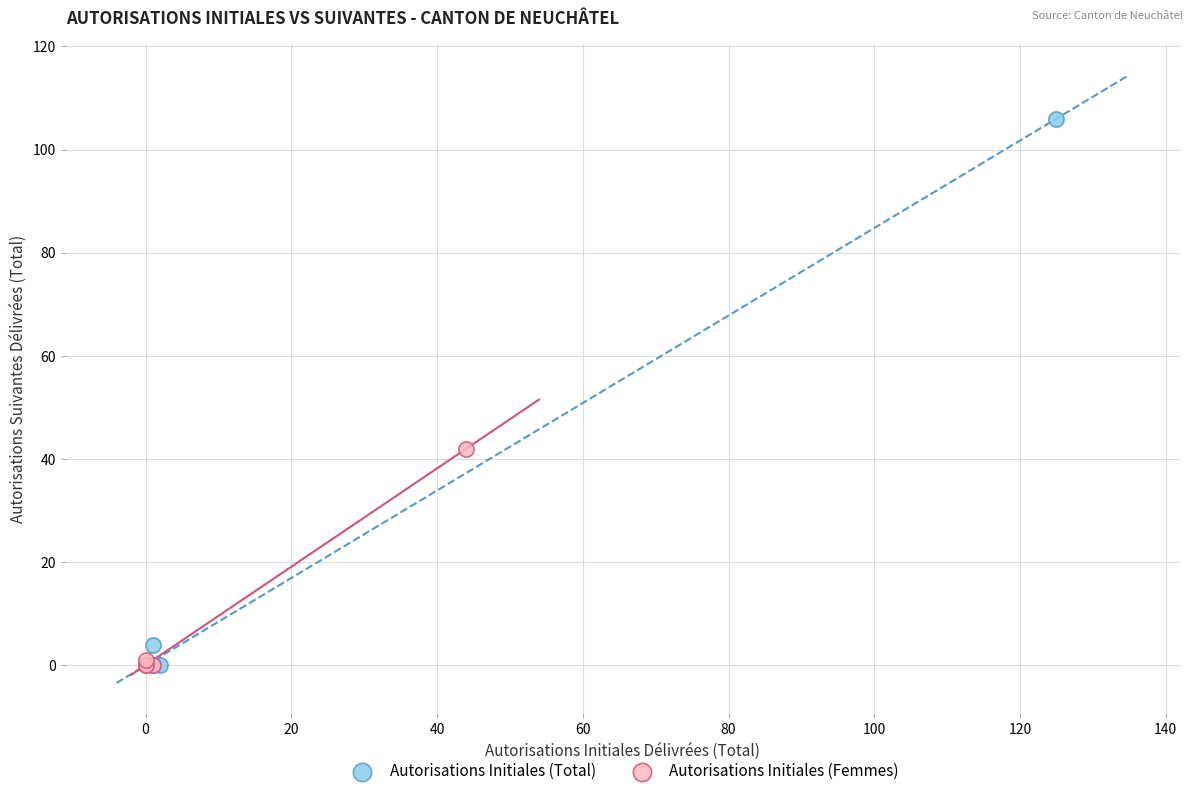

Which series has the widest spread of Y values?

Autorisations Initiales (Total)